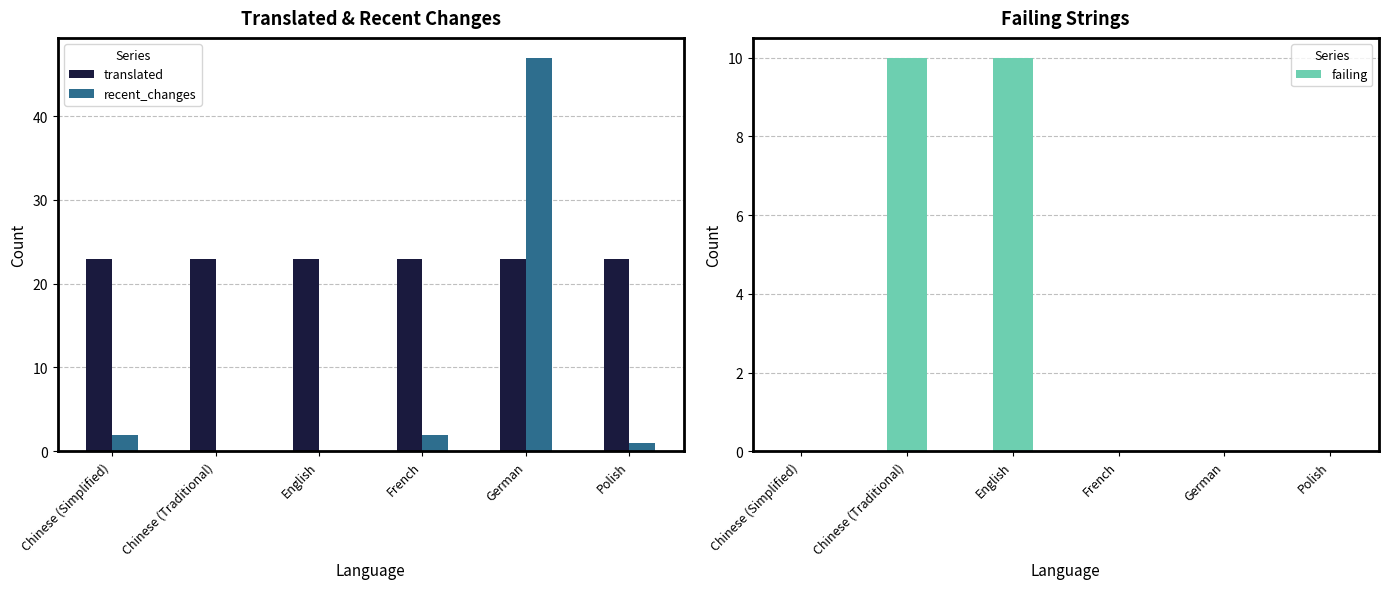

What is the label of the 6th bar from the right?

Chinese (Simplified)